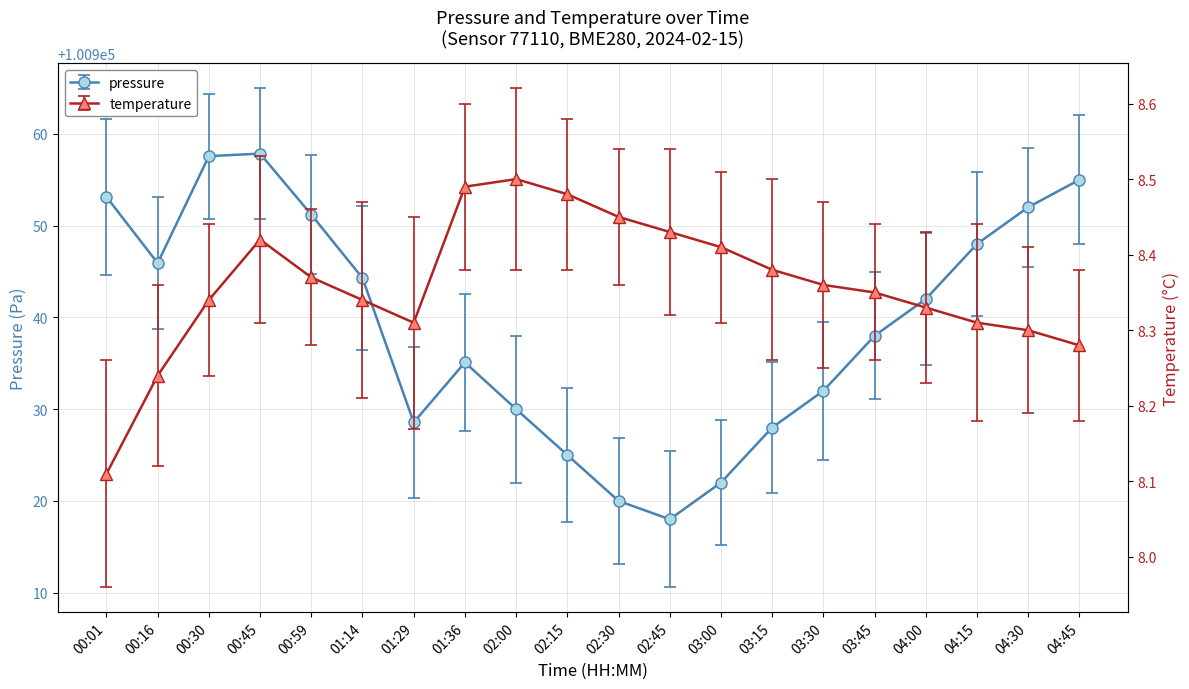

True or false: pressure and temperature intersect in this chart.

False